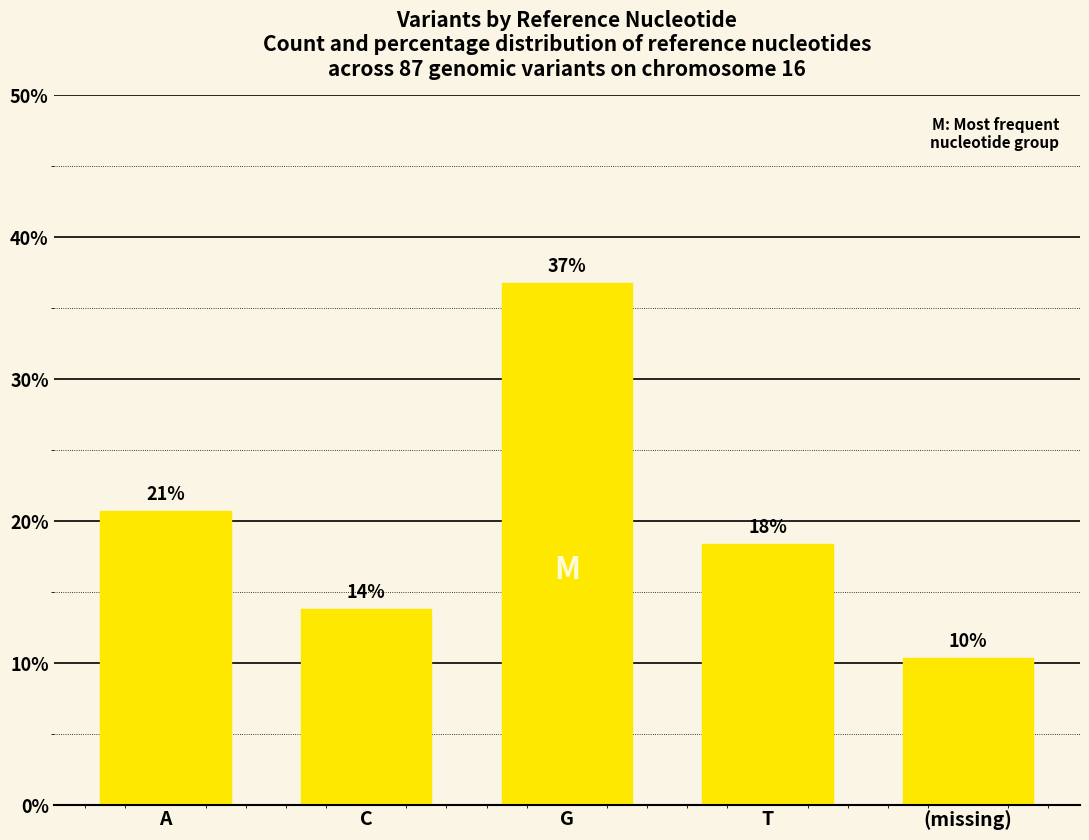

How many bars are there in total?

5